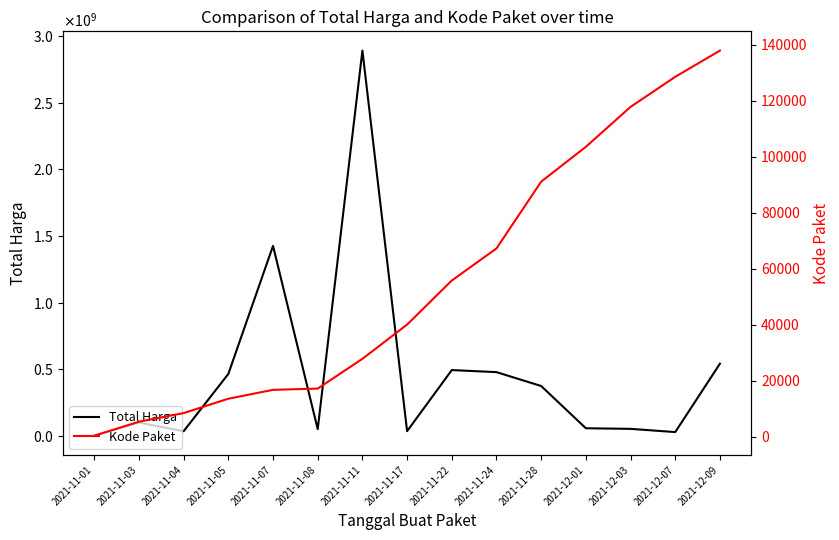

True or false: Kode Paket and Total Harga intersect in this chart.

False